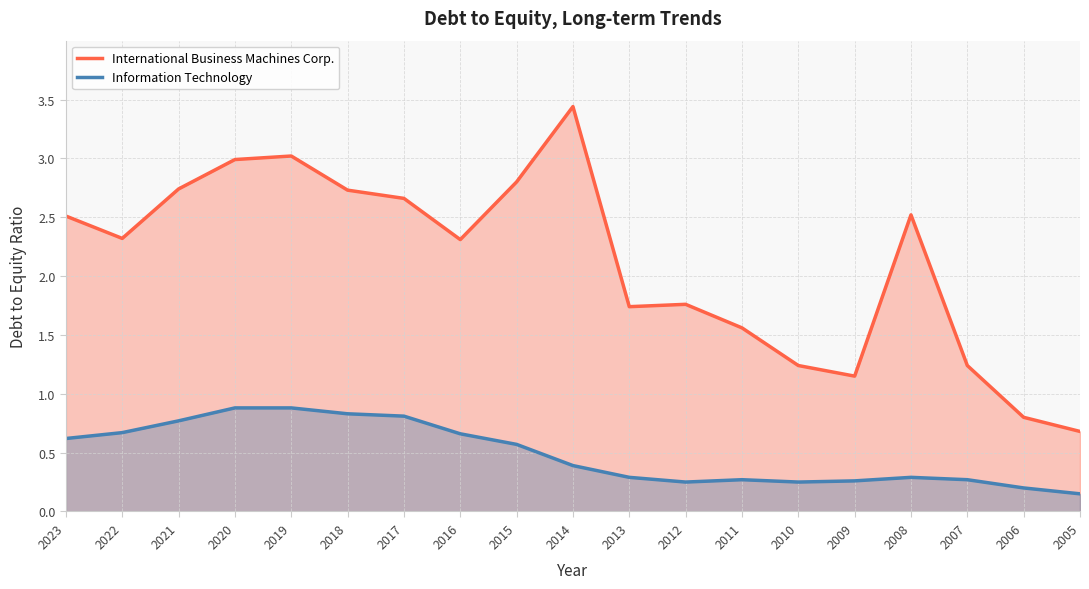

True or false: Information Technology and International Business Machines Corp. cross at least once.

False